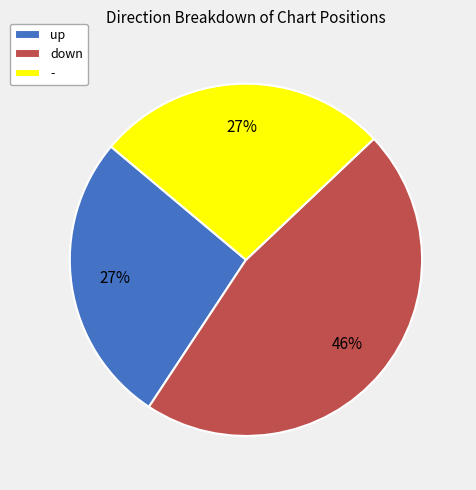

Count the number of slices in the pie.

3